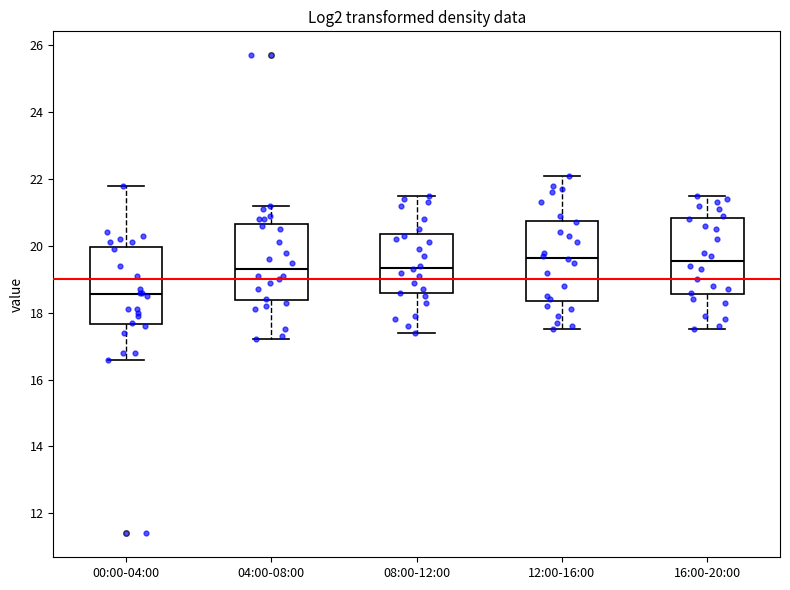

Reading left to right, transcribe this box plot: for each box, give where its median line is, the range the box spans, and where its two whiskers end, as read against the y-axis. The values are not printed on the chart, so give them approximately, as read against the axis.

00:00-04:00: median 18.6, box 17.6 to 20.0, whiskers 16.6 to 21.8
04:00-08:00: median 19.4, box 18.4 to 20.6, whiskers 17.2 to 21.2
08:00-12:00: median 19.4, box 18.6 to 20.4, whiskers 17.4 to 21.6
12:00-16:00: median 19.6, box 18.4 to 20.8, whiskers 17.6 to 22.2
16:00-20:00: median 19.6, box 18.6 to 20.8, whiskers 17.6 to 21.6